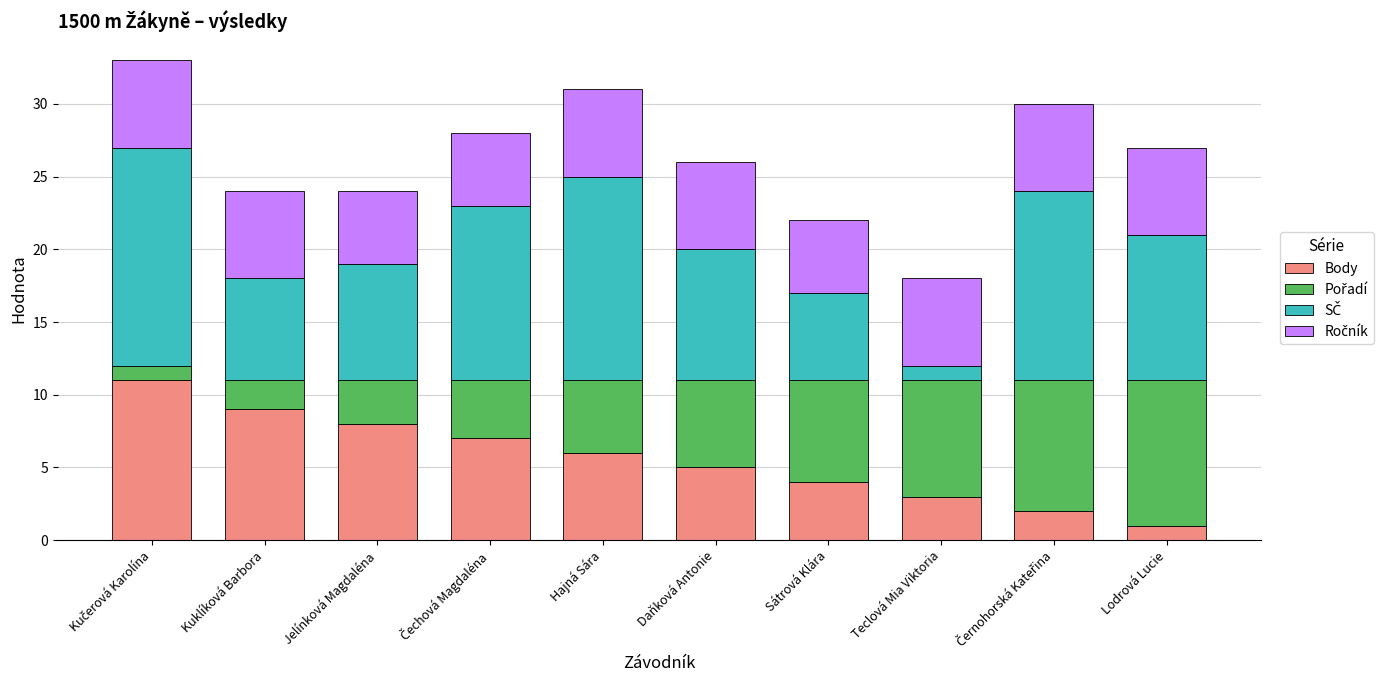

True or false: Body has a value of 8 at Jelínková Magdaléna.

True